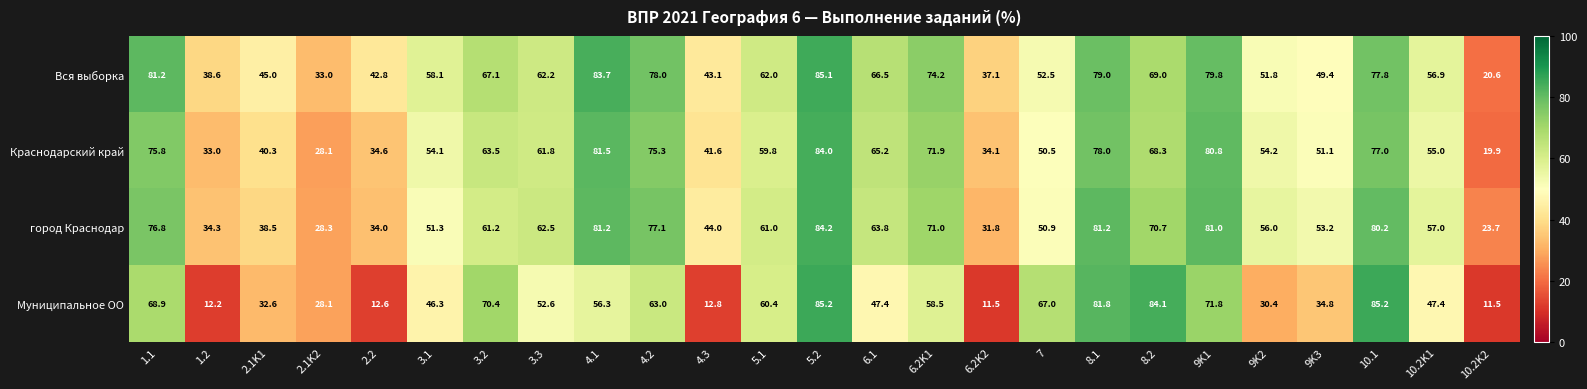

What is the sum of all Муниципальное ОО values?

1232.8